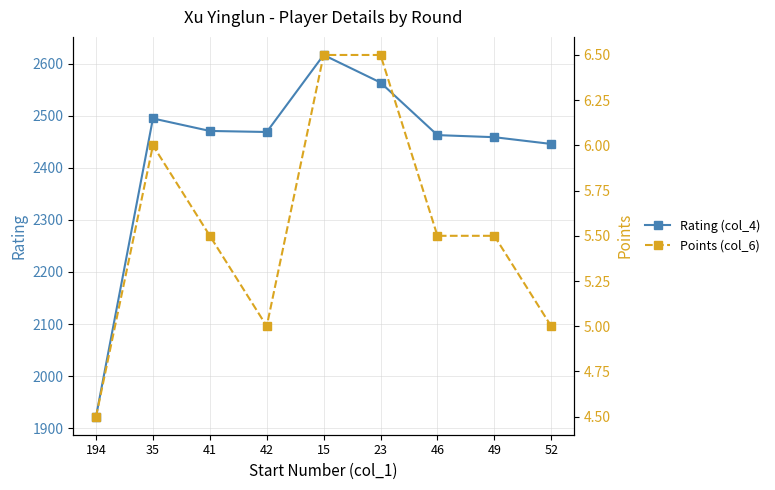

How many data points in Points (col_6) are above 5?

6